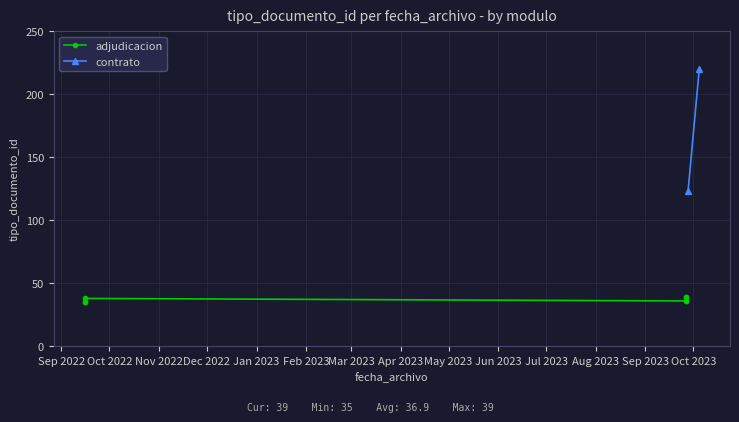

What is the ratio of the value at Feb 2023 to the value at Mar 2023?

1.0